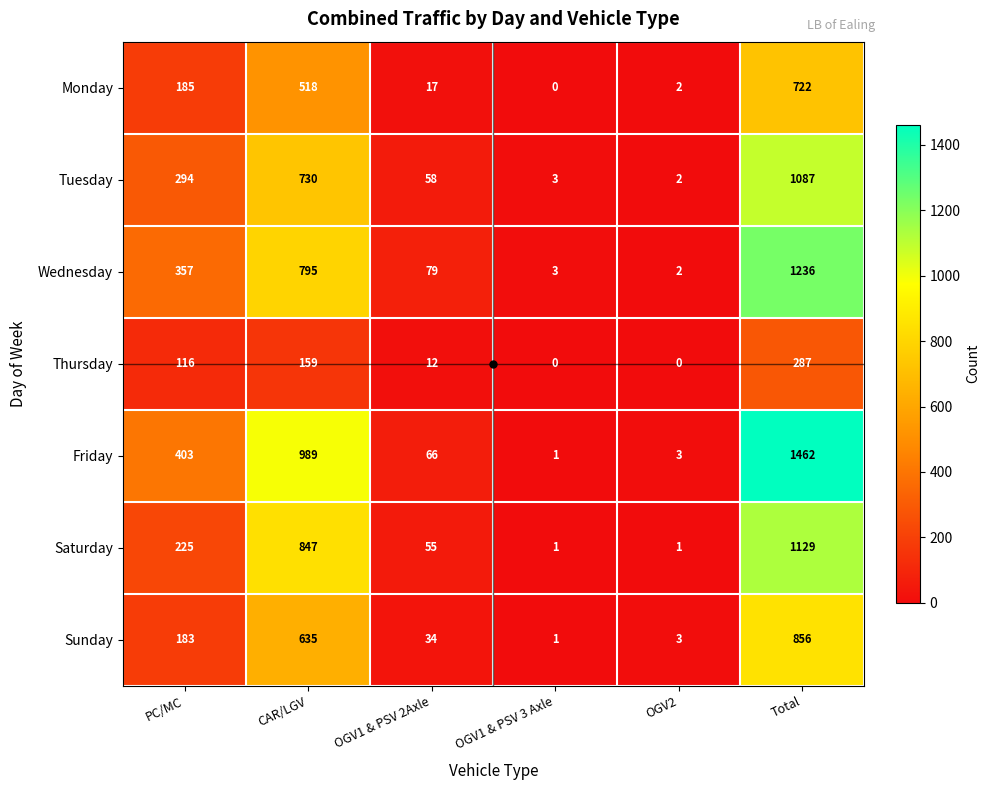

At PC/MC, list the series in order from smallest to largest.

Thursday, Sunday, Monday, Saturday, Tuesday, Wednesday, Friday